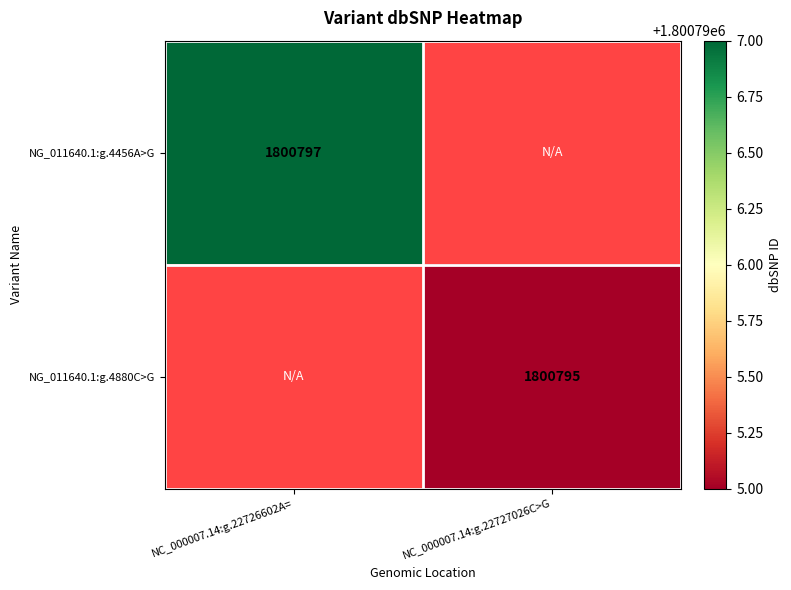

True or false: NG_011640.1:g.4456A>G has a value of 1800797 at NC_000007.14:g.22726602A=.

True